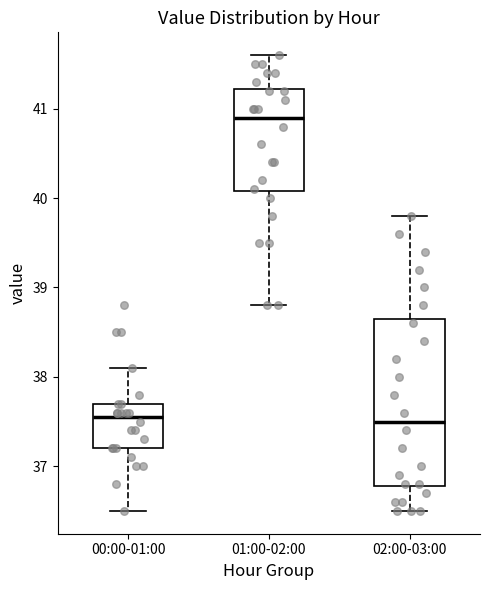

Where does the upper whisker of the box for 01:00-02:00 end on the y-axis? The values are not printed on the chart, so give them approximately, as read against the axis.

41.6